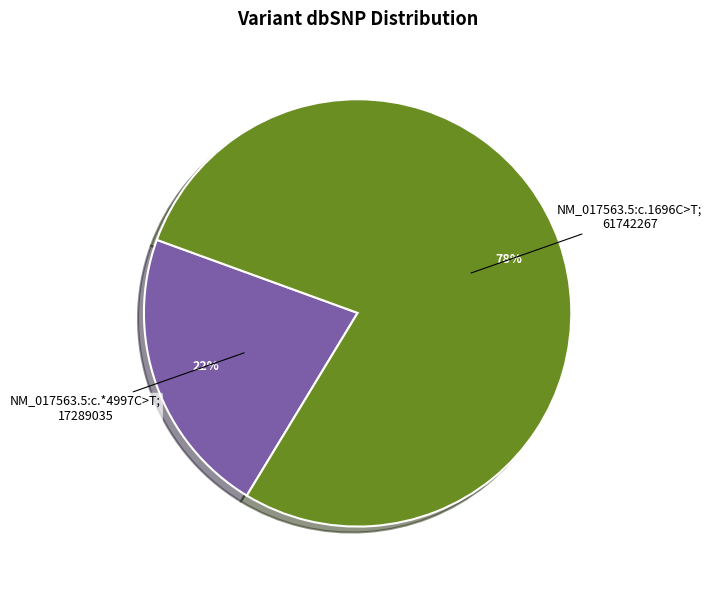

Is there any slice that represents more than half of the pie?

Yes